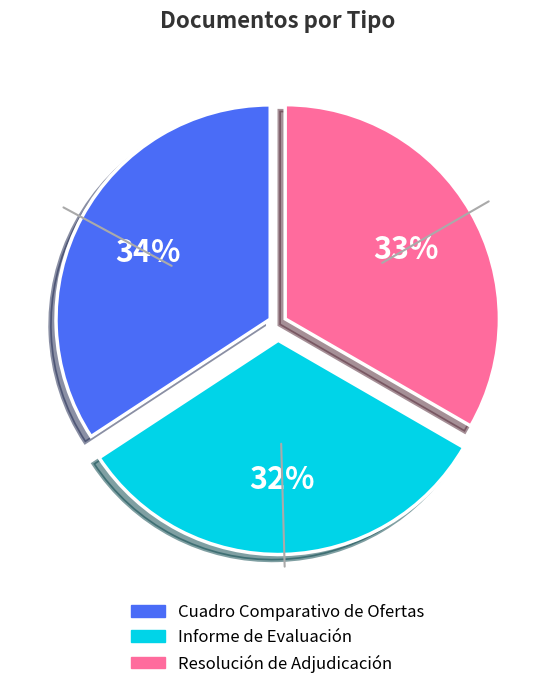

Rank the categories by value from lowest to highest.

Informe de Evaluación, Resolución de Adjudicación, Cuadro Comparativo de Ofertas